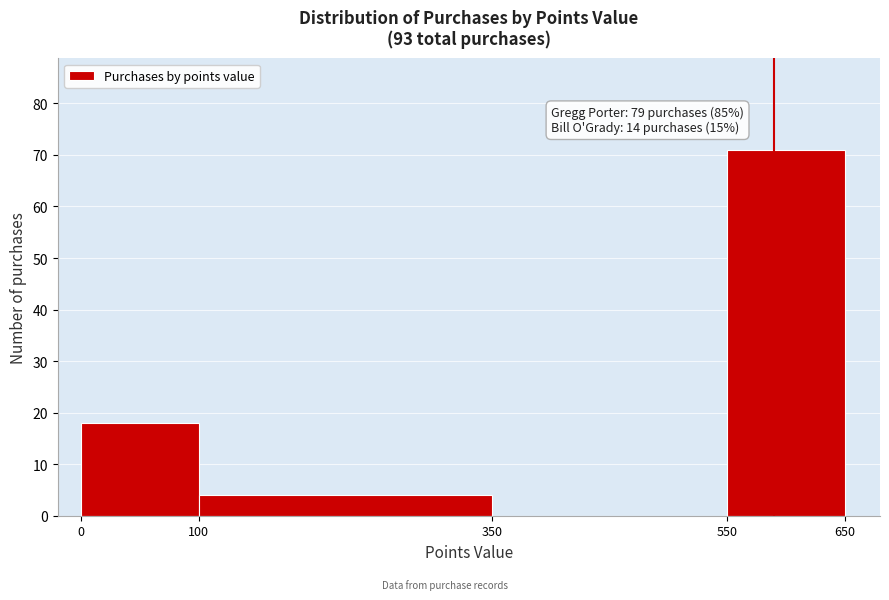

Over which range of the x-axis is the bar tallest?

550 to 650